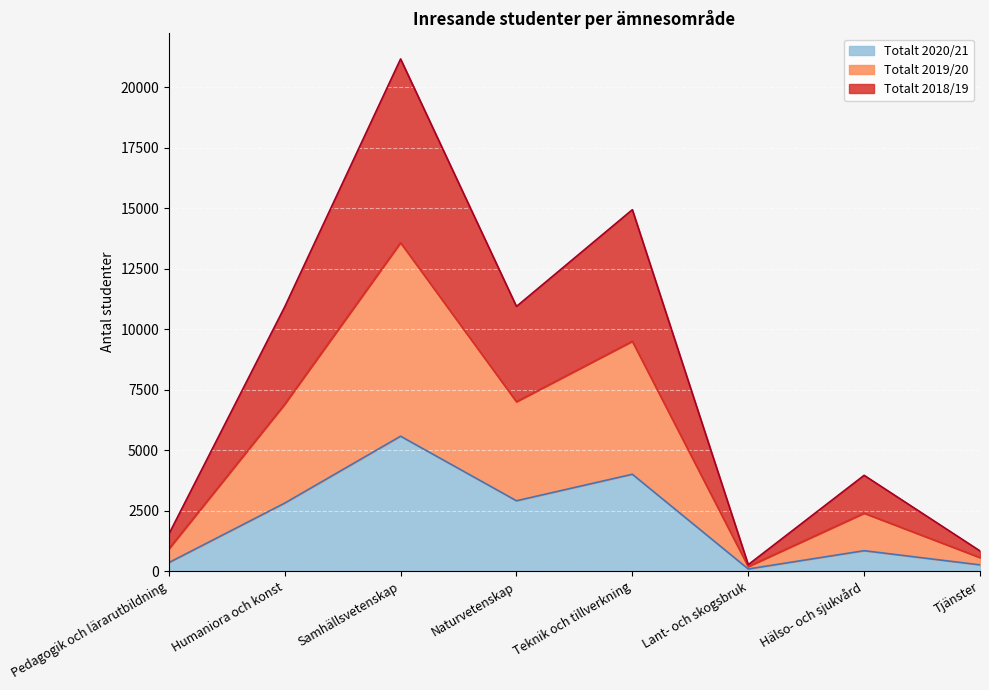

The value of Totalt 2019/20 at Naturvetenskap is 7001. True or false?

True